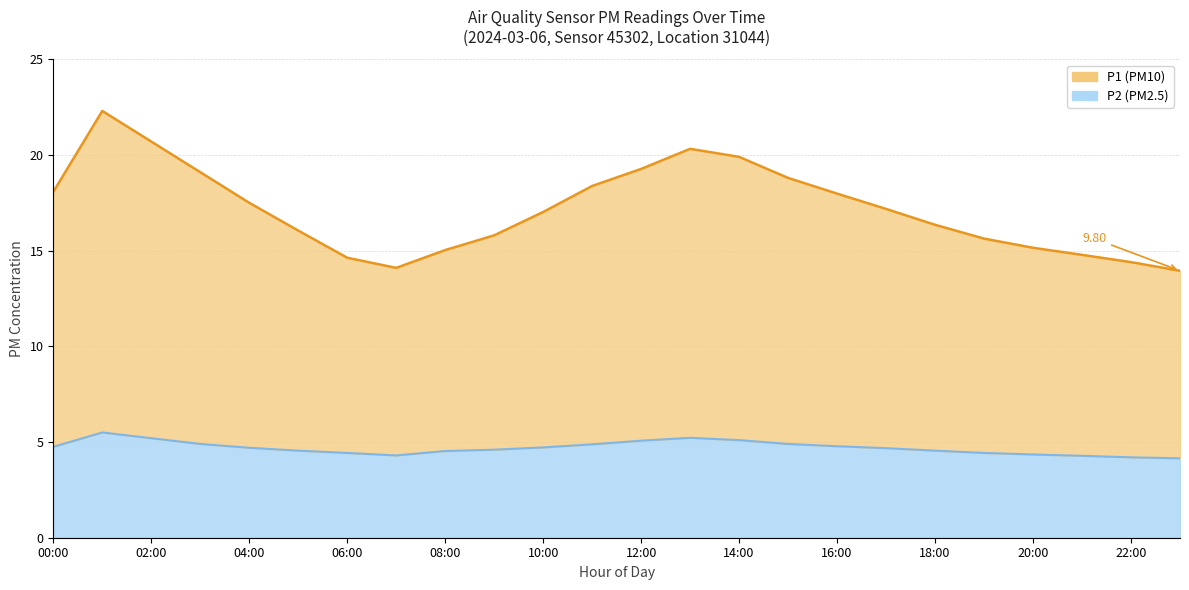

Is it true that P1 (line) equals 5.6 at 17?

False